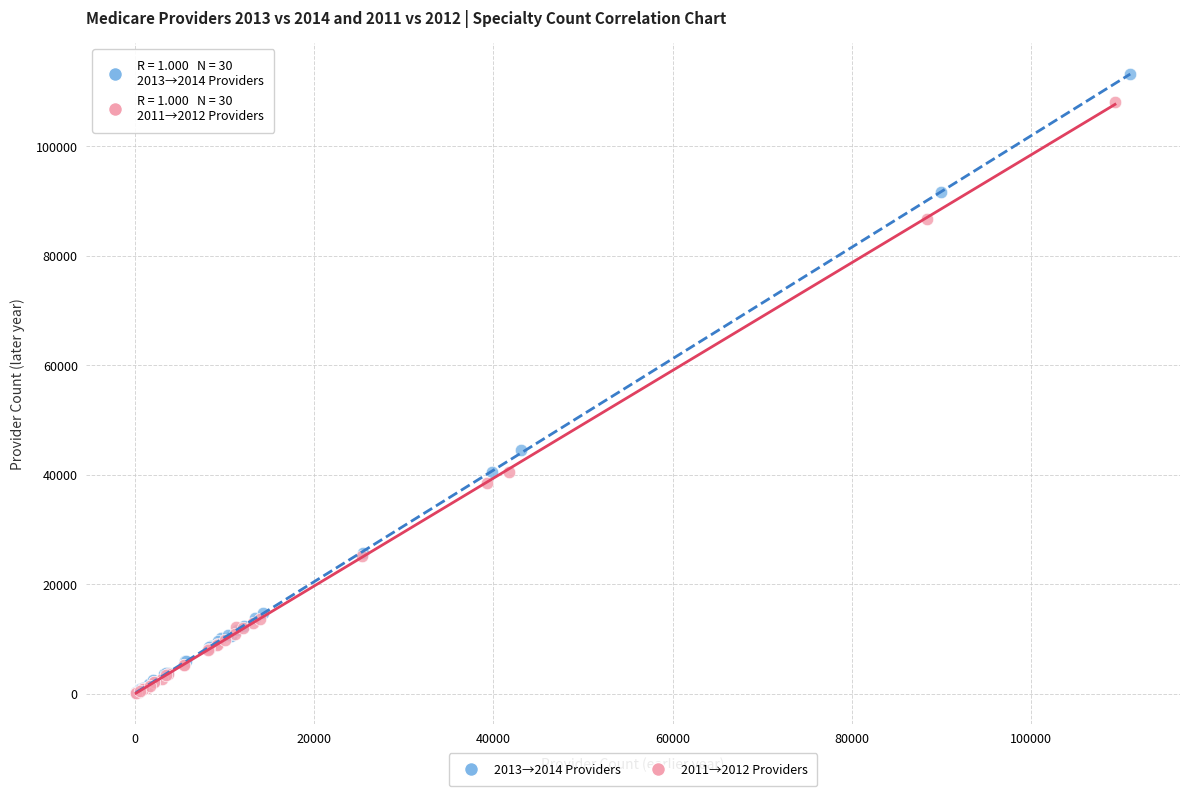

Which series has the widest spread of Y values?

2013→2014 Providers